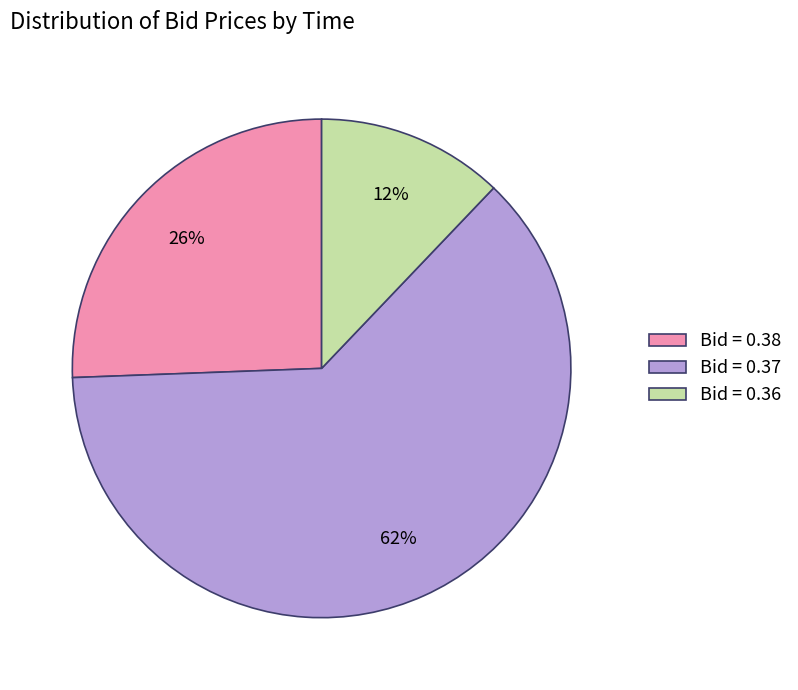

True or false: Bid = 0.38 accounts for 26% of the total.

True